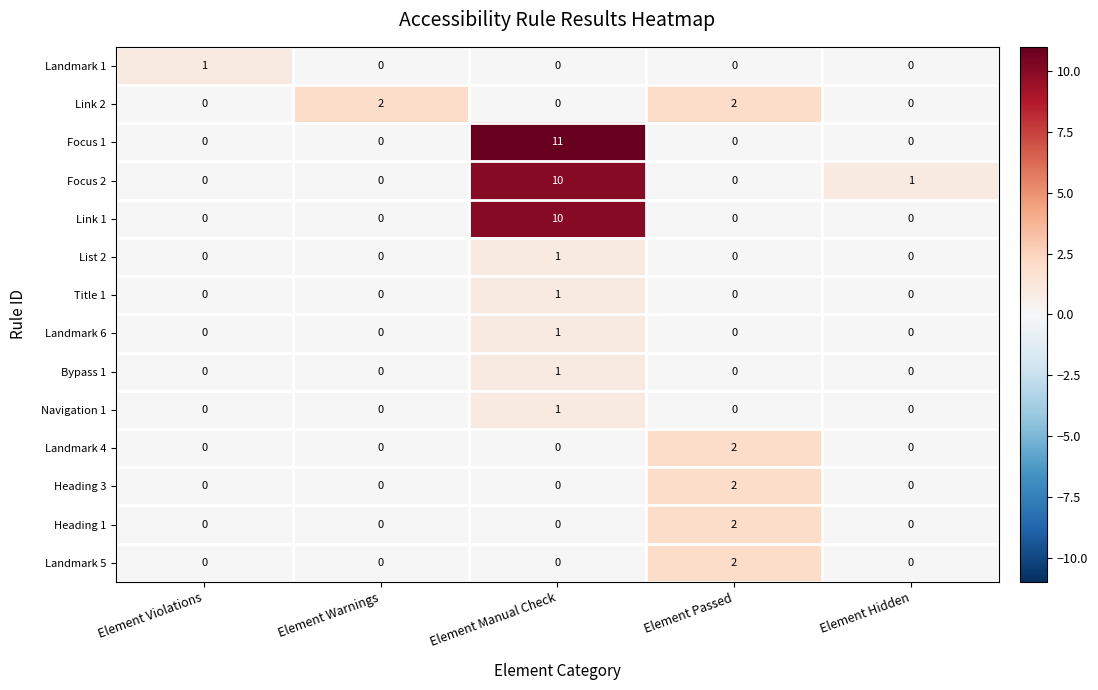

At which category is the sum across all series the highest?

Element Manual Check